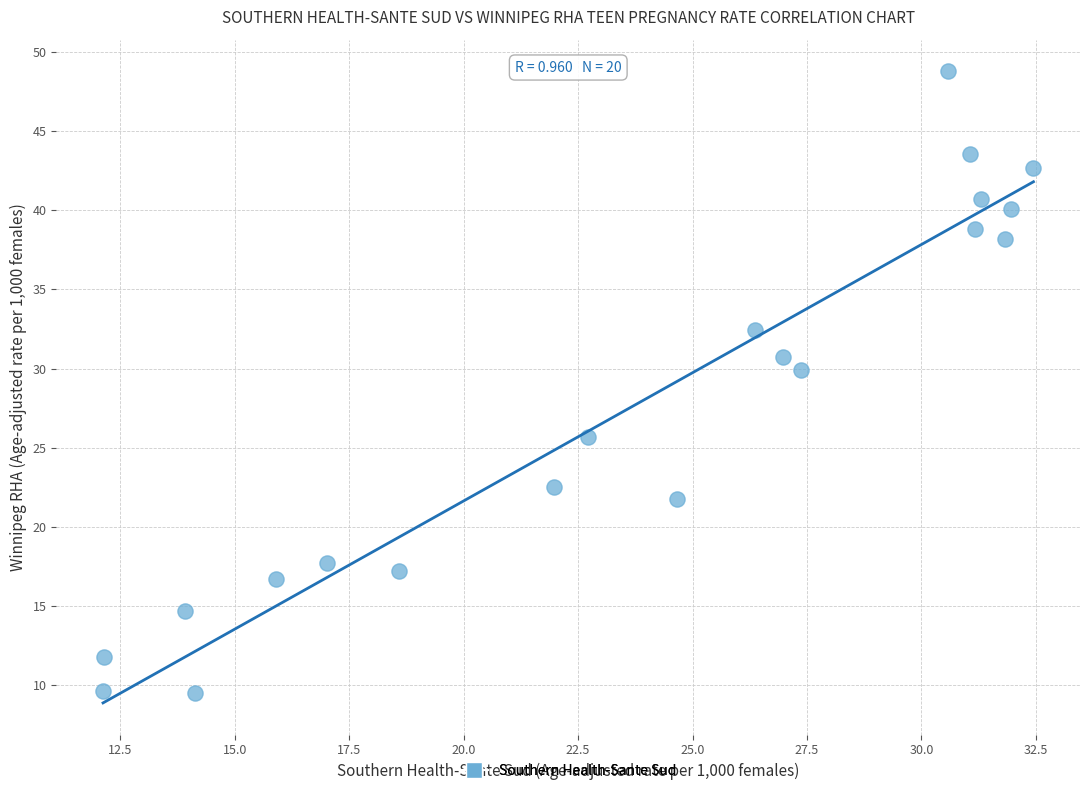

What Y value in the scatter plot is closest to 29?

29.9